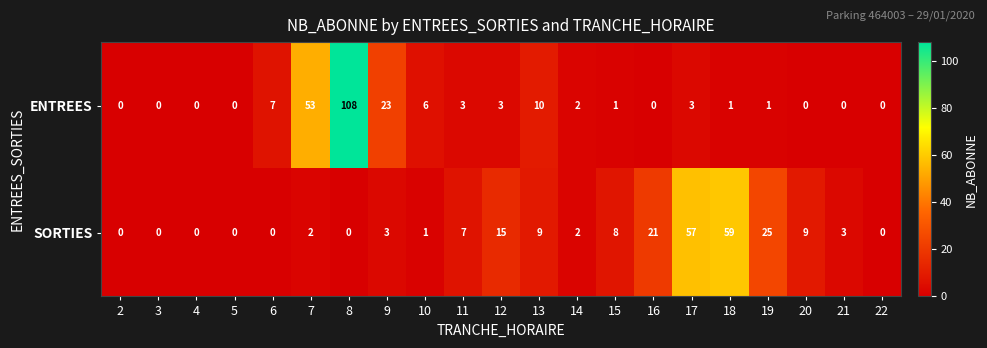

At which category does the chart reach its peak across all series?

8